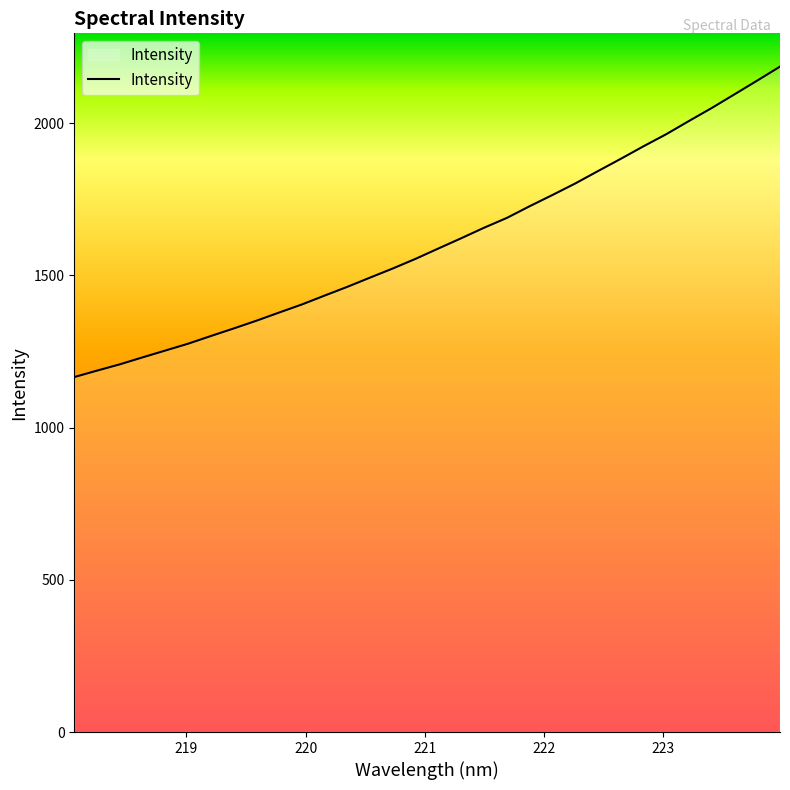

What is the difference between the maximum and minimum values?

1019.7